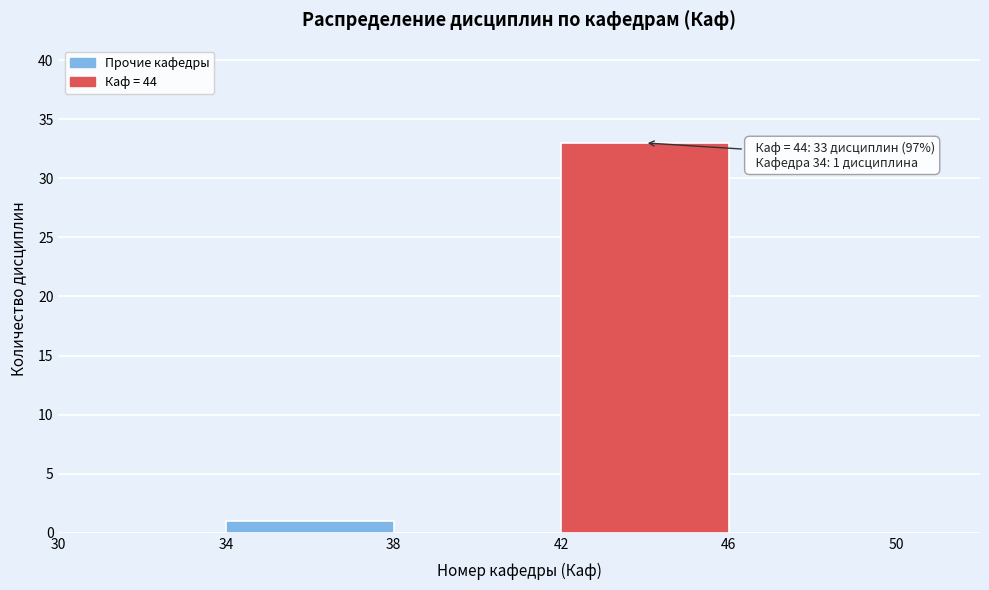

Over which range of the x-axis is the bar tallest?

42 to 46